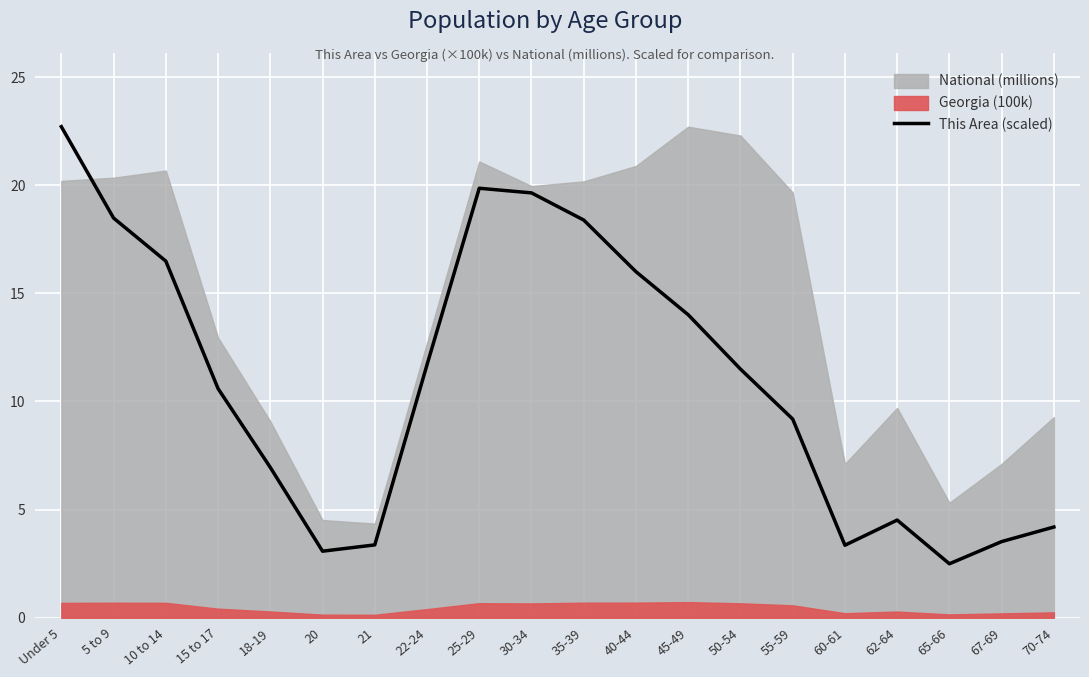

Reading left to right, what are all the values shown in this chart?

22.7	18.5	16.5	10.6	7.0	3.1	3.4	11.7	19.9	19.6	18.4	16.0	14.0	11.5	9.2	3.4	4.5	2.5	3.5	4.2